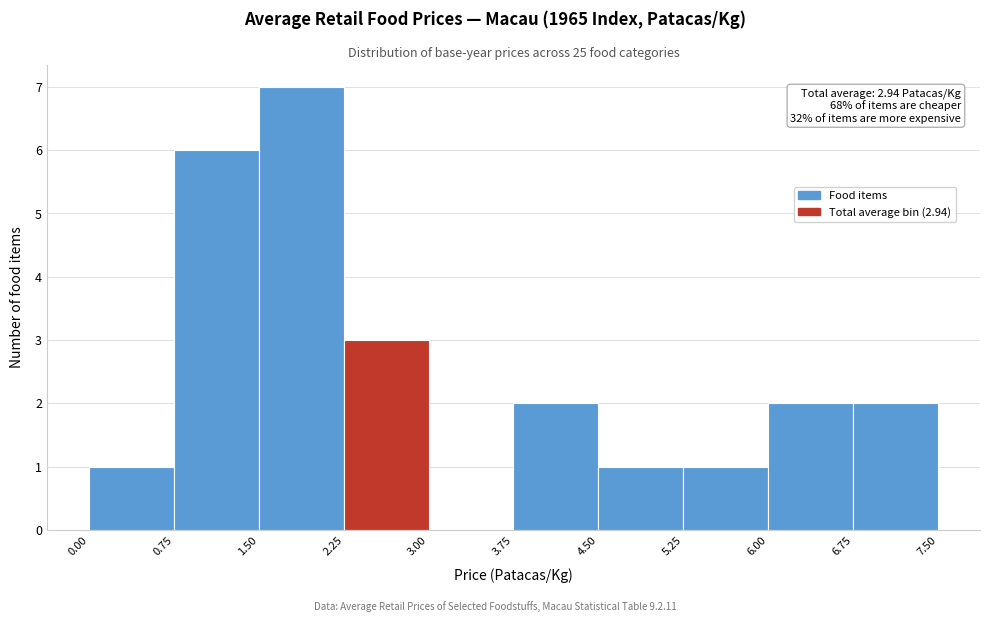

Which range on the x-axis has the tallest bar?

1.50 to 2.25